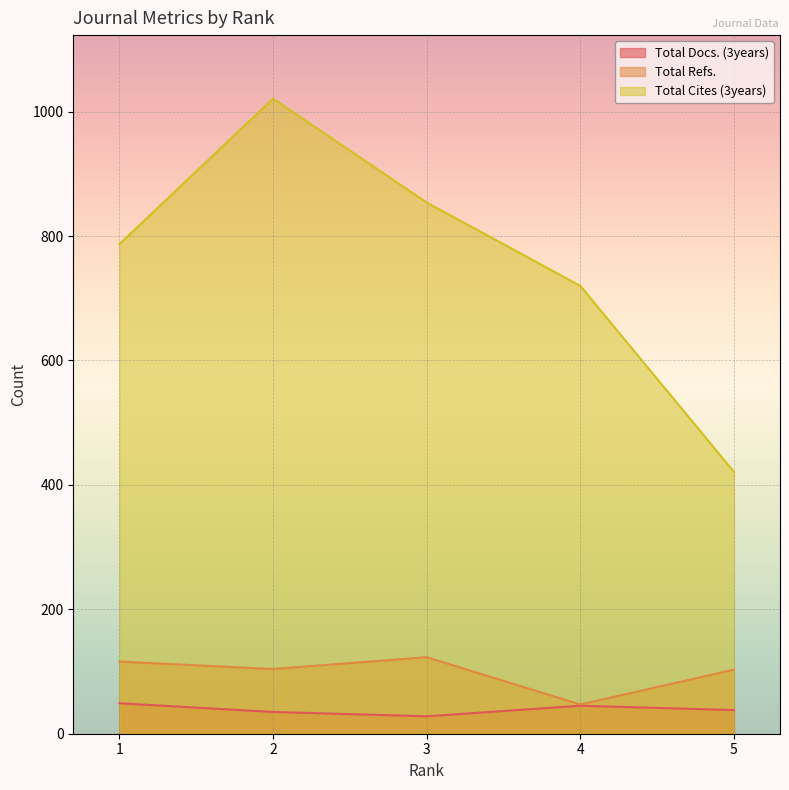

Is it true that Total Docs. (3years) equals 63 at 2?

False